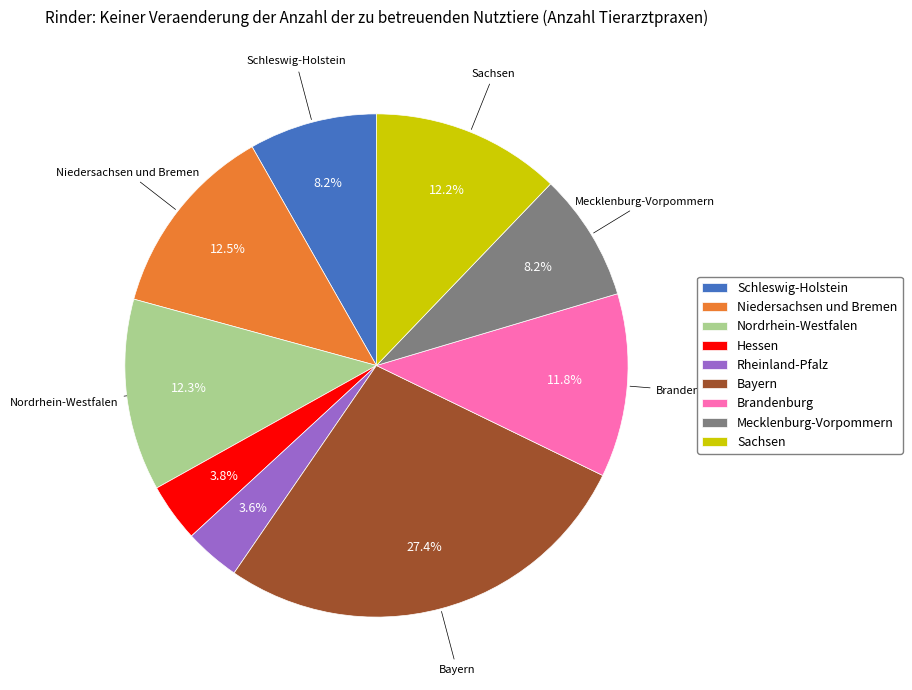

What percentage is the Schleswig-Holstein slice, to the nearest percent?

8%